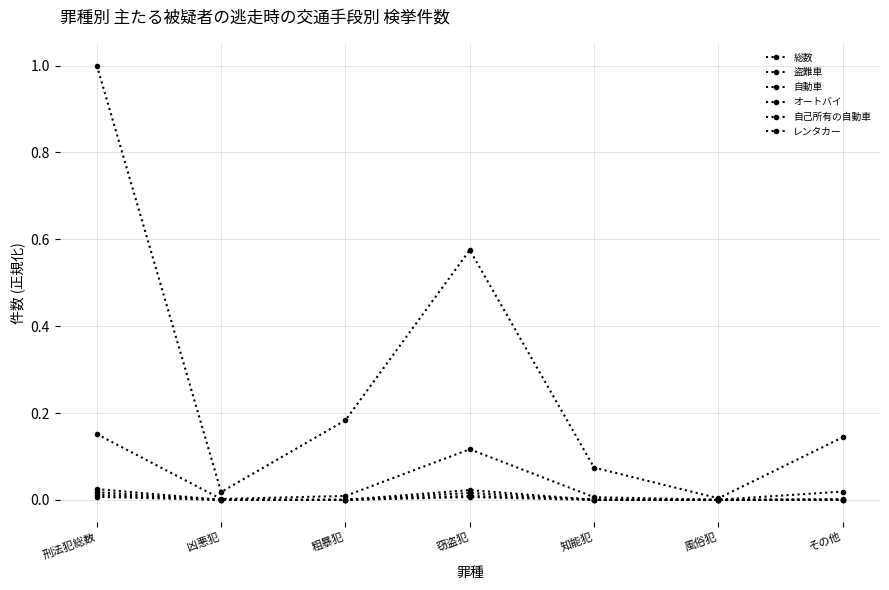

In 自己所有の自動車, how many points are lower than both neighbors (excluding endpoints)?

2